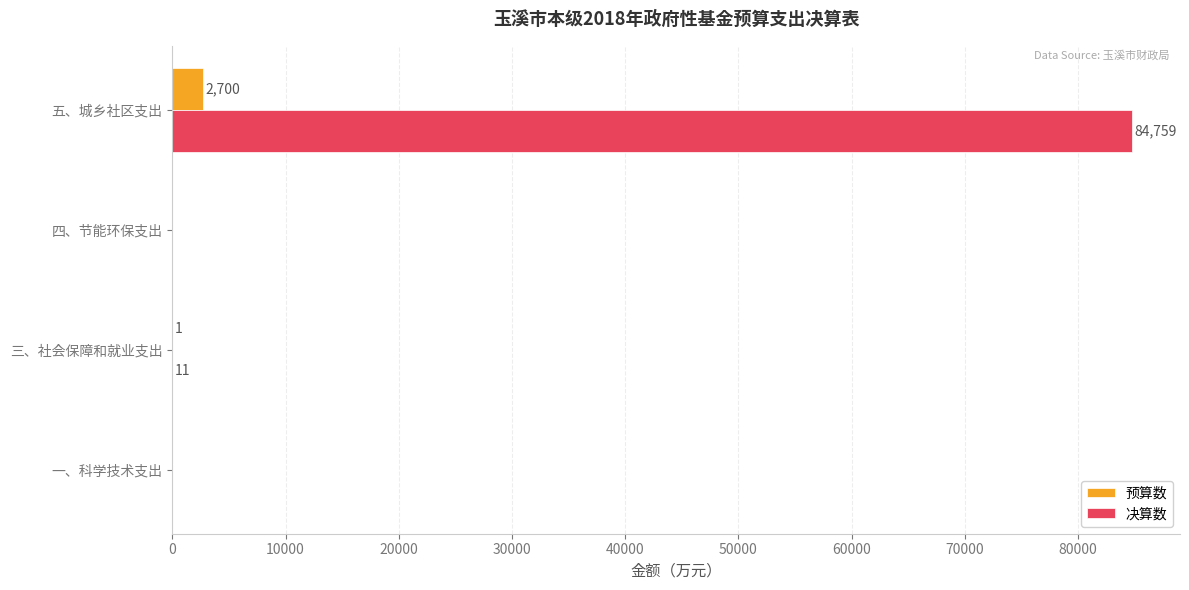

At which label does 预算数 reach its peak?

五、城乡社区支出